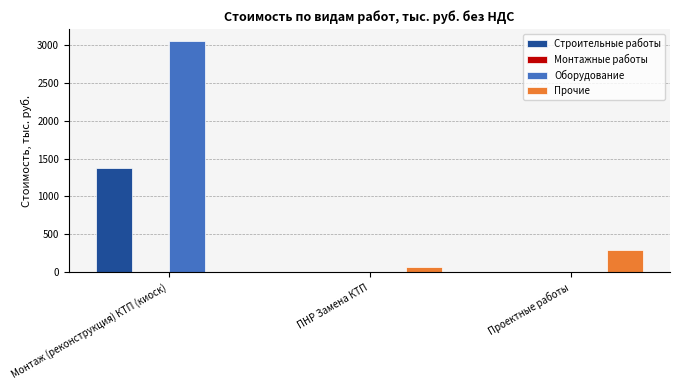

The Строительные работы series shows 0.0 at ПНР Замена КТП. True or false?

True